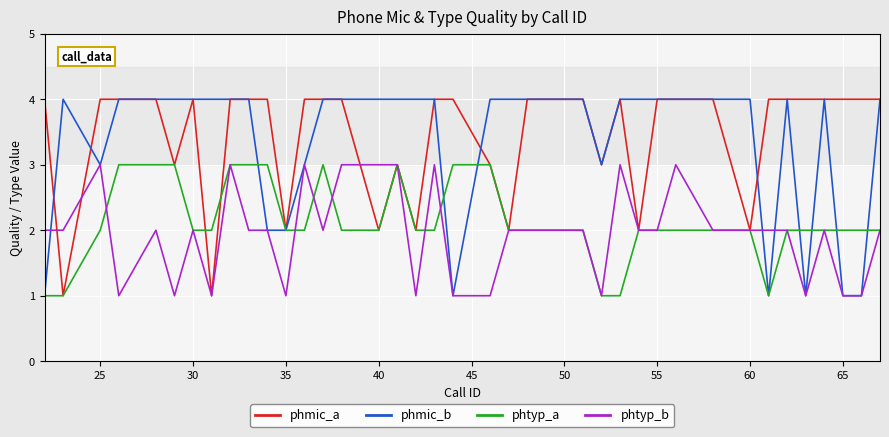

What is the minimum value shown in the chart?

1